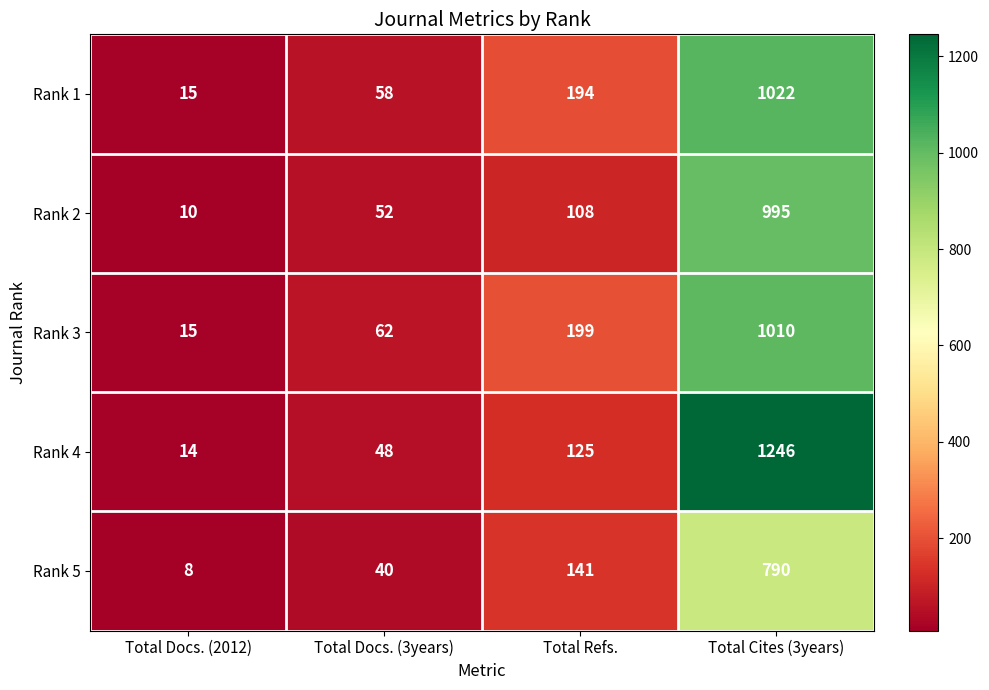

List the series in order of their peak value, lowest first.

Rank 5, Rank 2, Rank 3, Rank 1, Rank 4